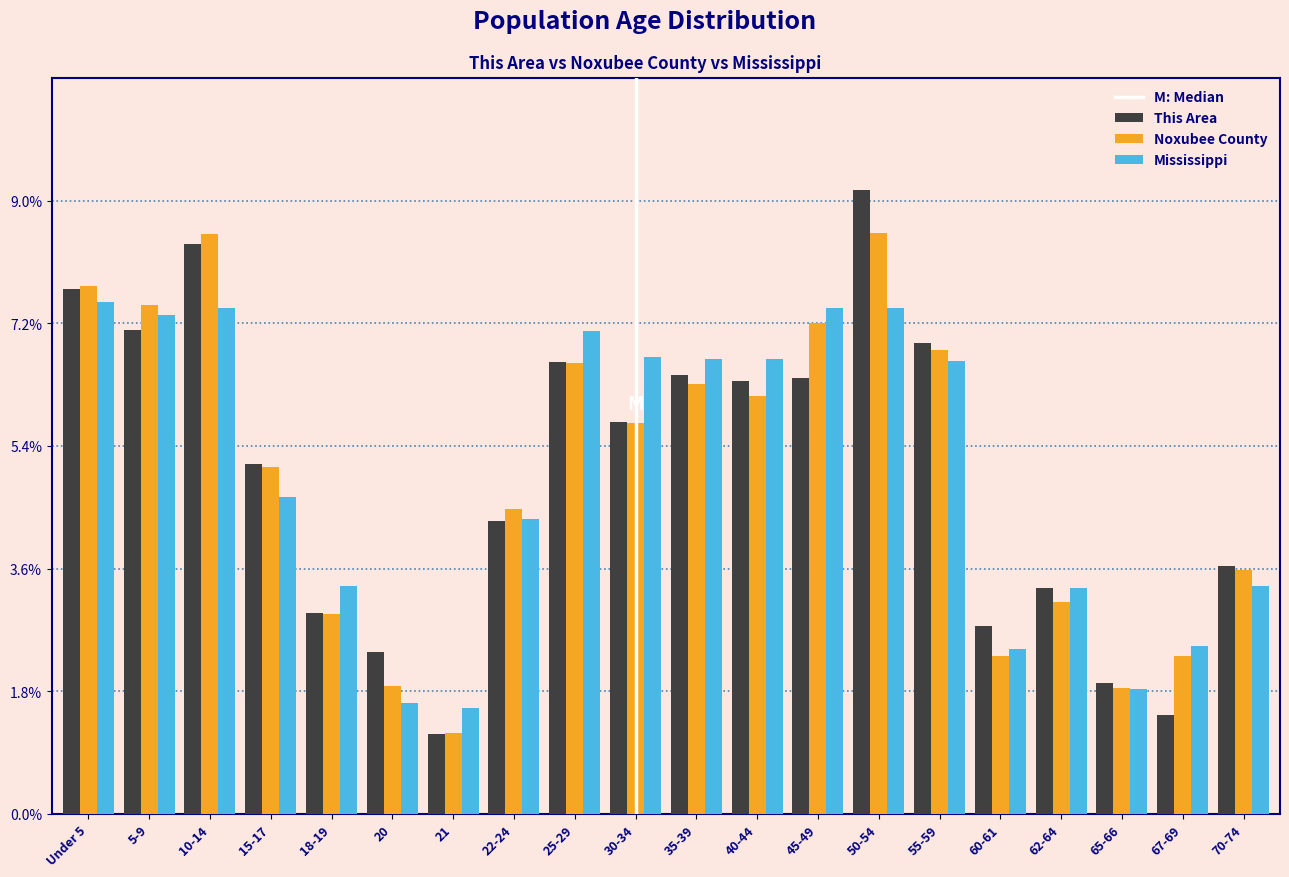

At how many categories does at least one series exceed 1?

20